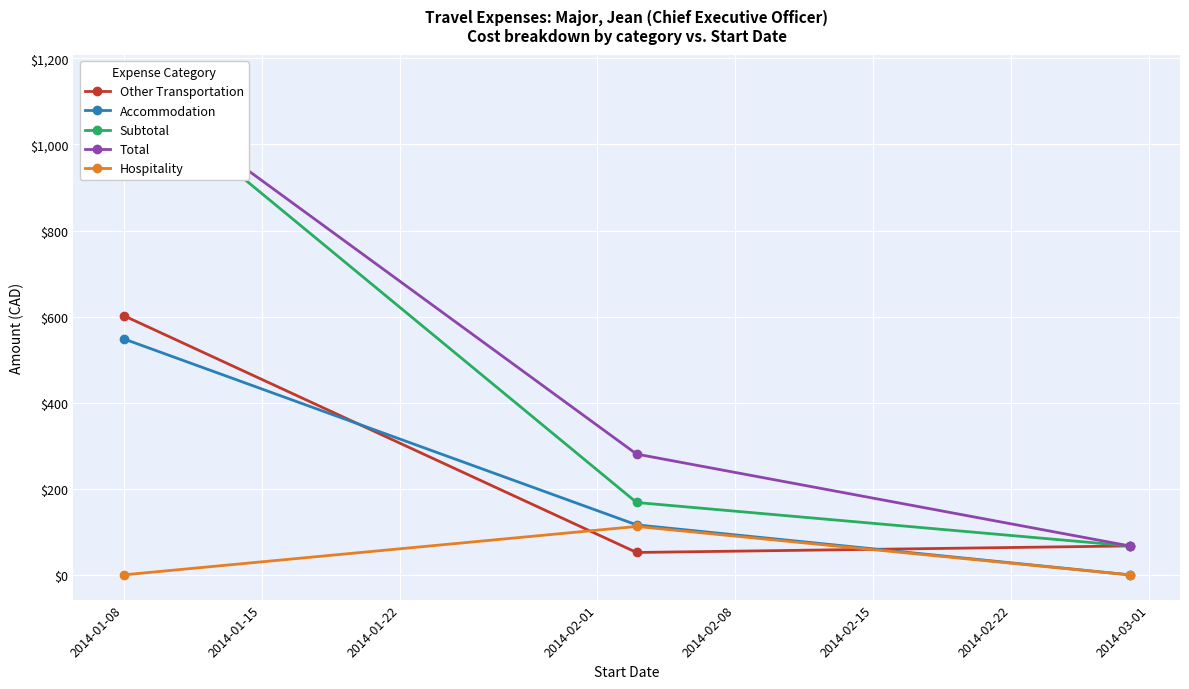

Reading right to left, transcribe all the data shown in this chart.

Other Transportation: 67.2	52.0	602.2
Accommodation: 0.0	116.1	548.2
Subtotal: 67.2	168.1	1150.3
Total: 67.2	280.6	1150.3
Hospitality: 0.0	112.5	0.0